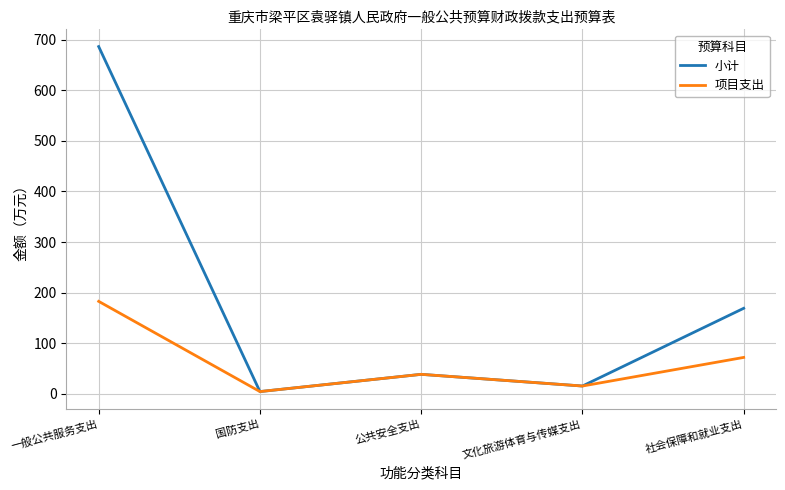

In 项目支出, how many points are lower than both neighbors (excluding endpoints)?

2